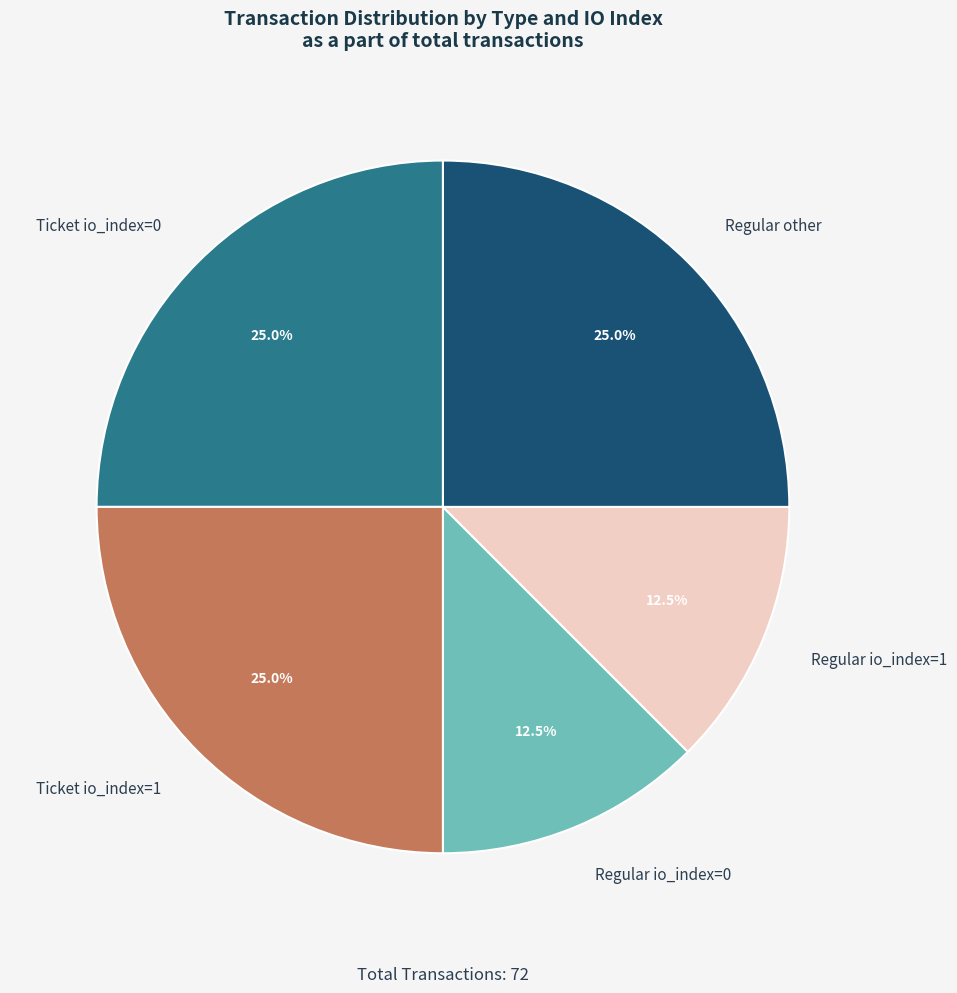

What percentage is NOT represented by Ticket io_index=1?

75.0%